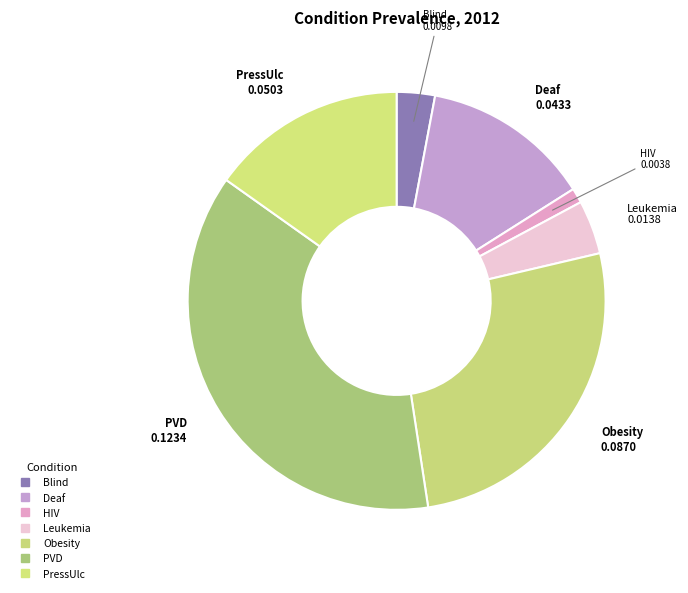

What percentage is the Blind slice, to the nearest percent?

3%